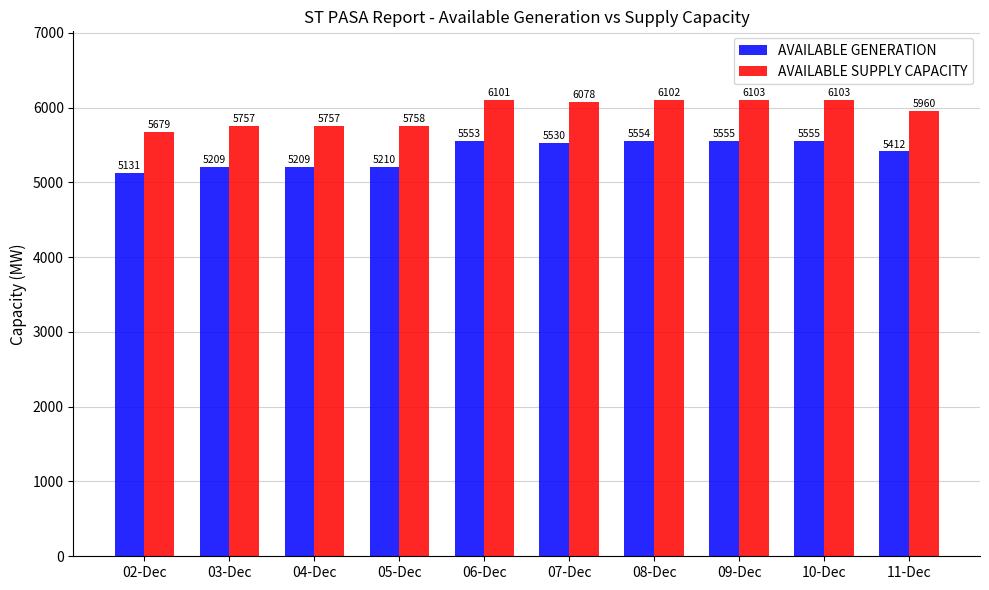

What is the greatest value displayed?

6103